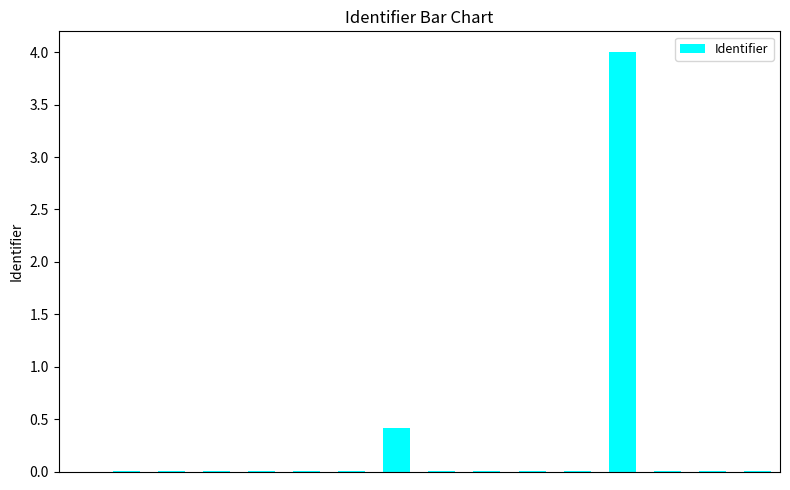

What is the greatest value displayed?

4.0